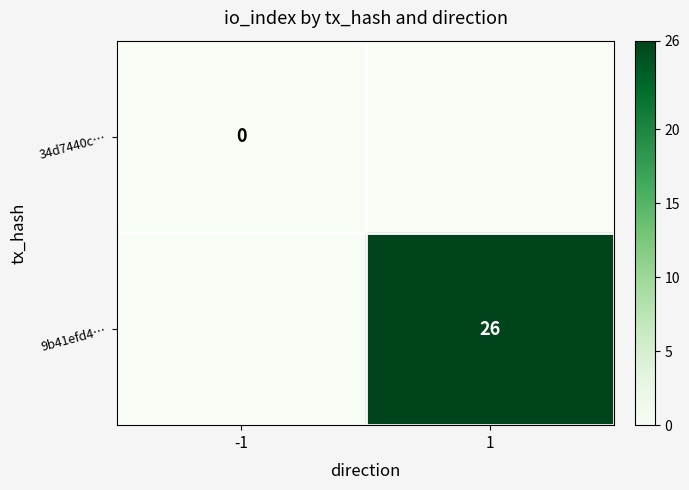

The 9b41efd4… series shows 26 at 1. True or false?

True